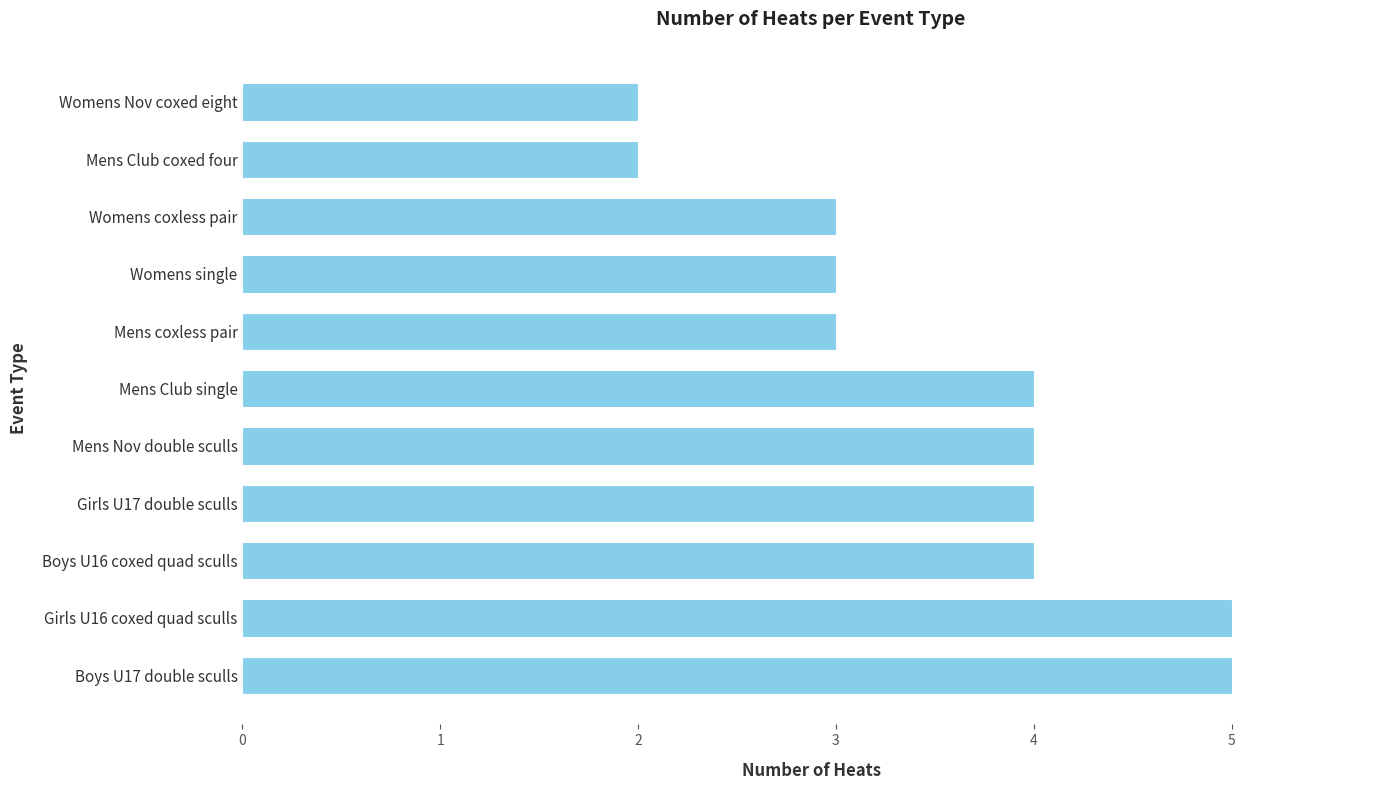

What is the sum of all values?

39